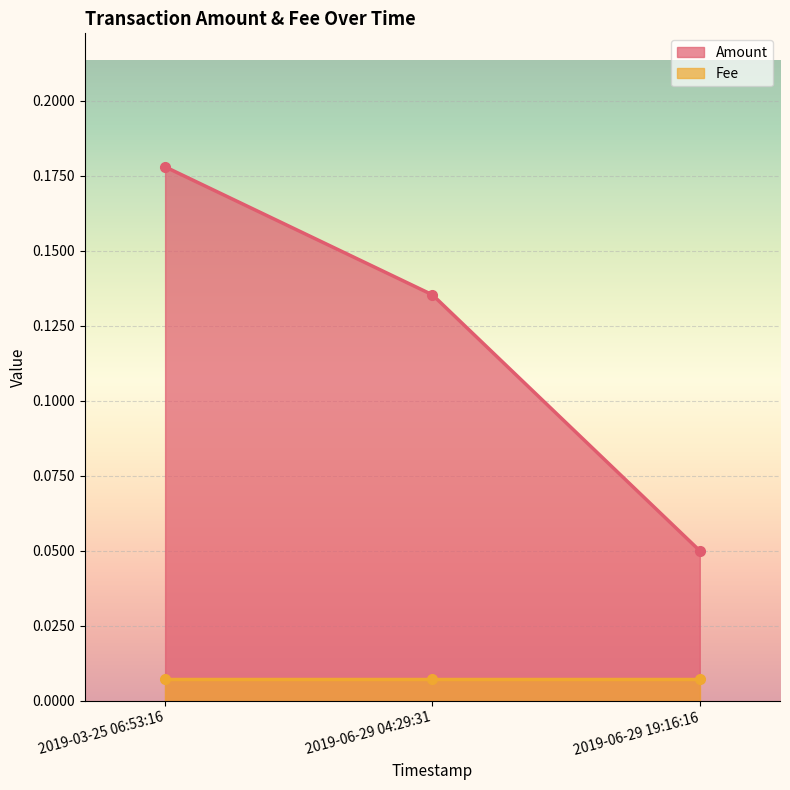

At which category does the chart reach its peak across all series?

2019-03-25 06:53:16